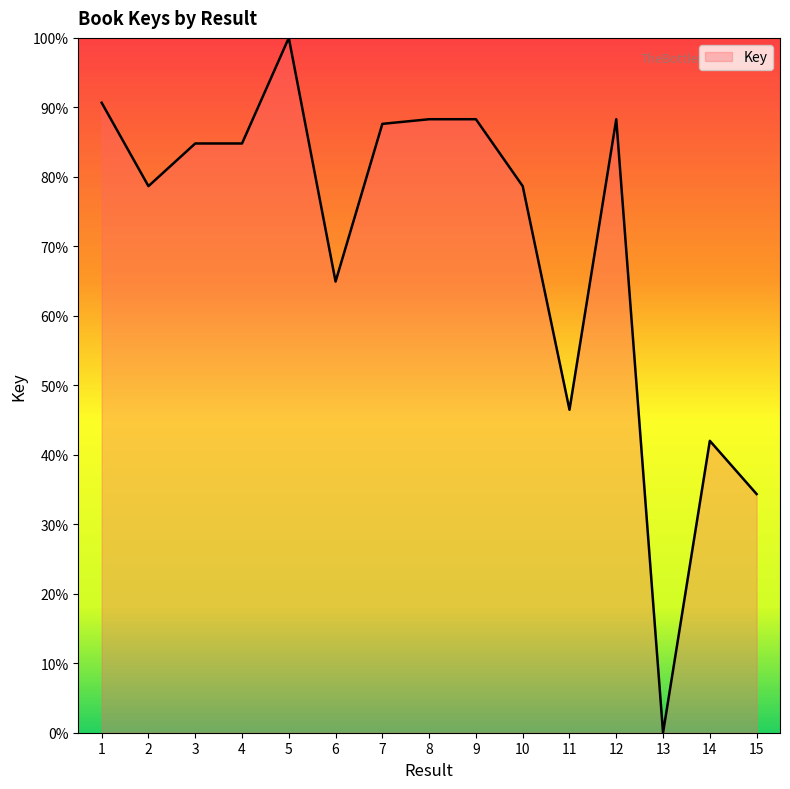

The value at 3 is 27.9. True or false?

False